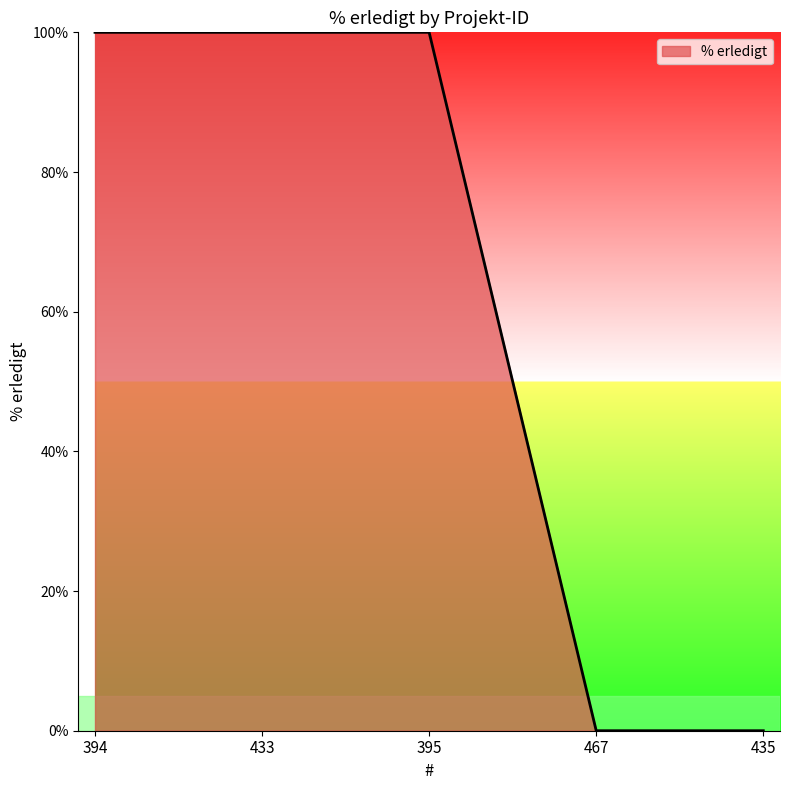

What is the maximum value shown in the chart?

100